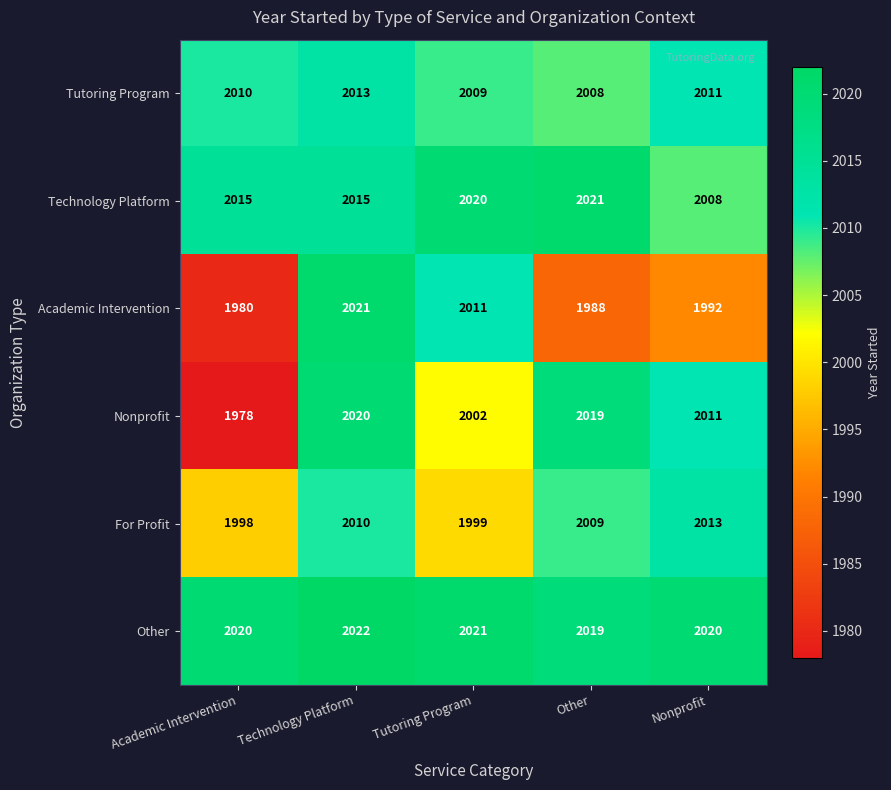

Is it true that For Profit equals 1999 at Tutoring Program?

True